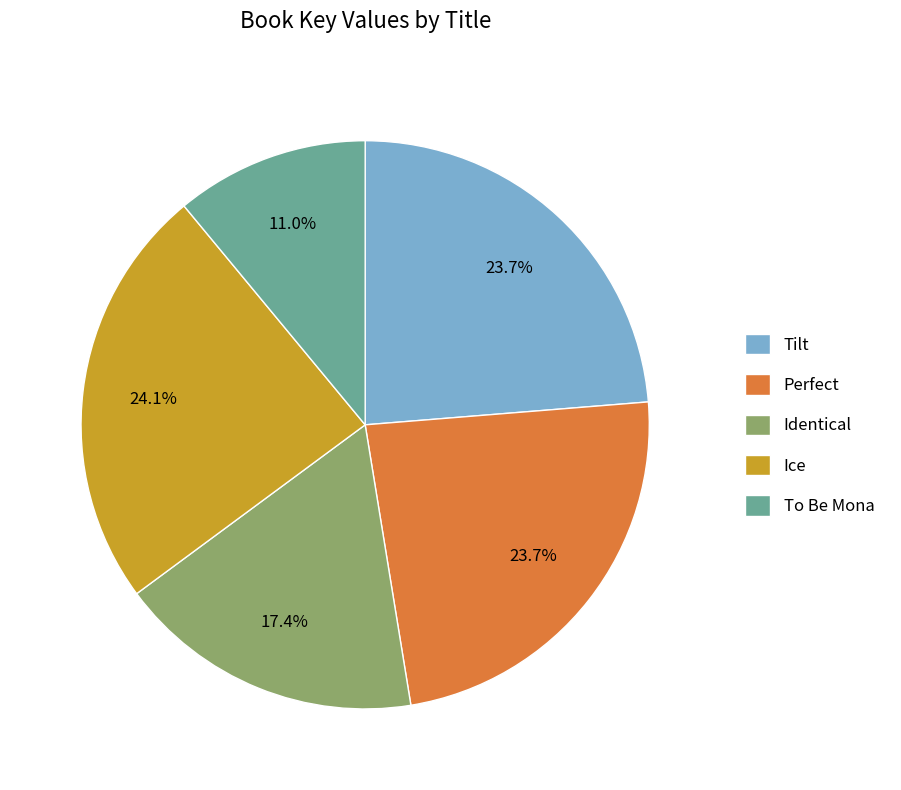

Combined, do To Be Mona and Tilt account for over 50%?

No